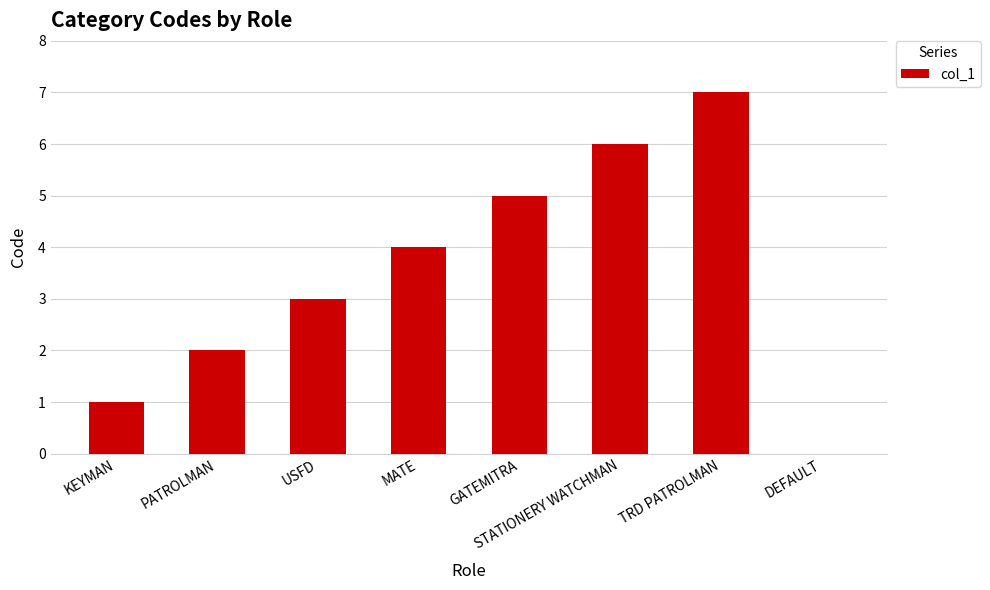

At which label is the value closest to 3?

USFD